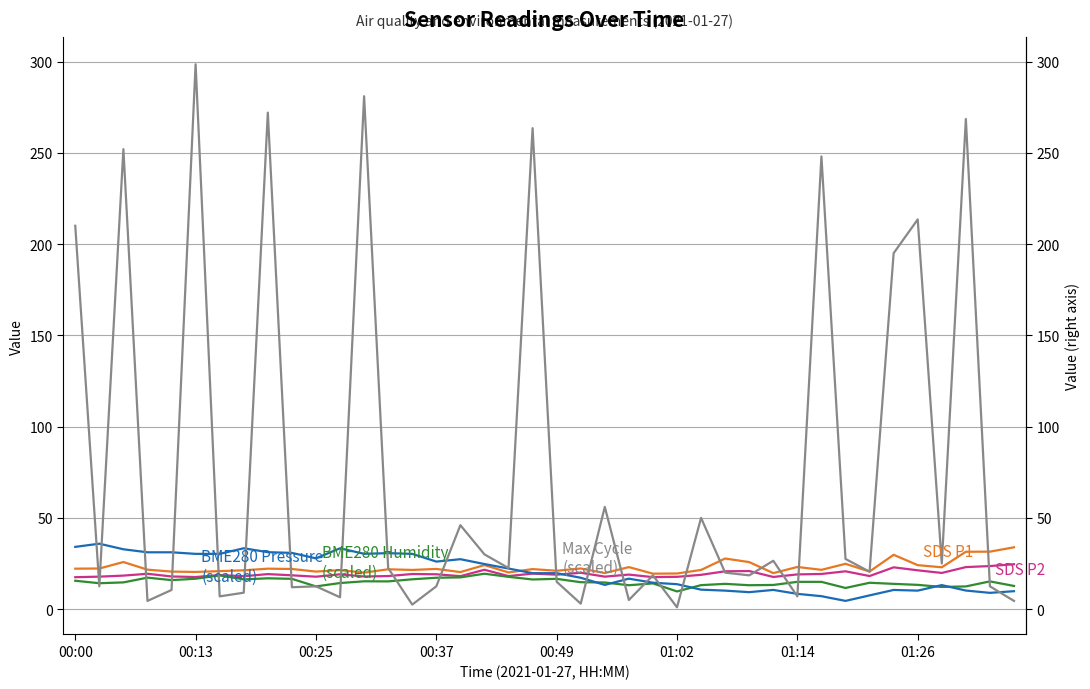

The BME280_pressure series shows 50.9 at 01:26. True or false?

False